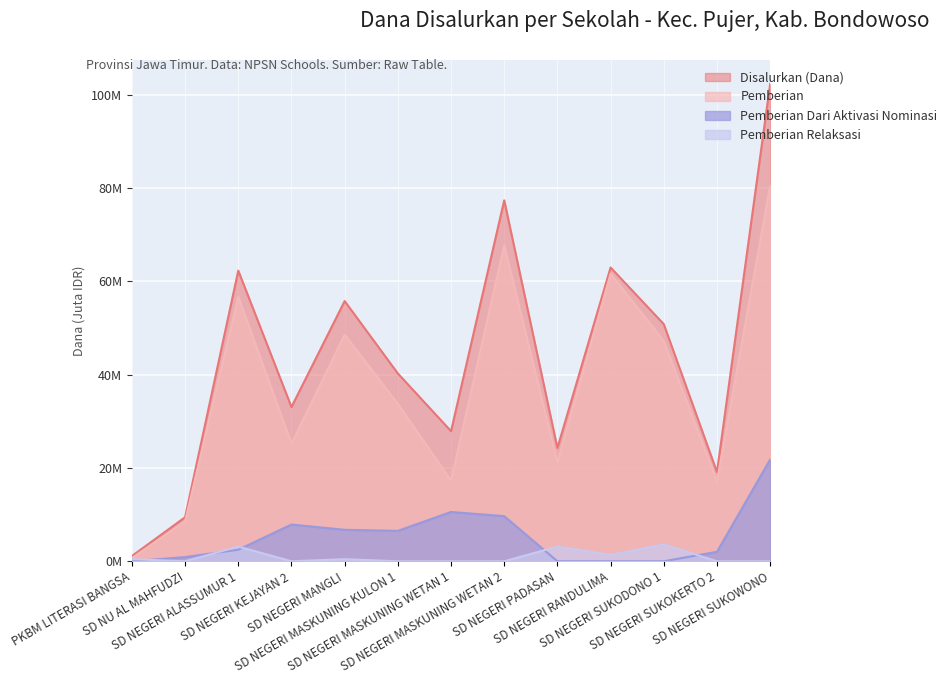

The Disalurkan (Dana) series shows 27.9 at SD NEGERI MASKUNING WETAN 1. True or false?

True